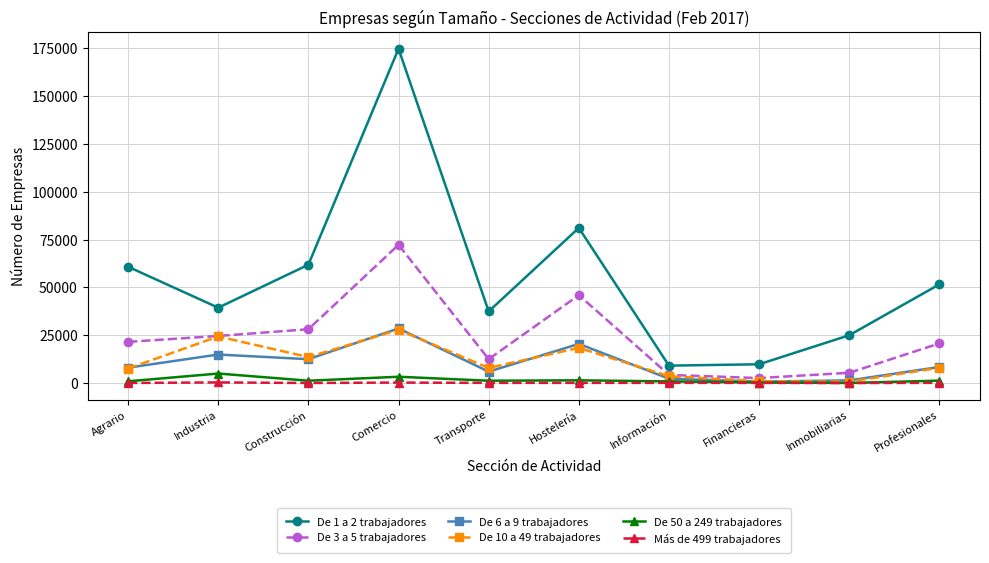

True or false: De 1 a 2 trabajadores and De 50 a 249 trabajadores cross at least once.

False